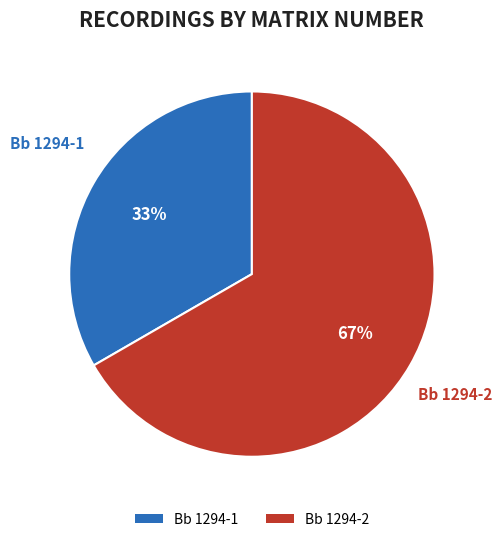

Is the sum of Bb 1294-2 and Bb 1294-1 greater than half?

Yes